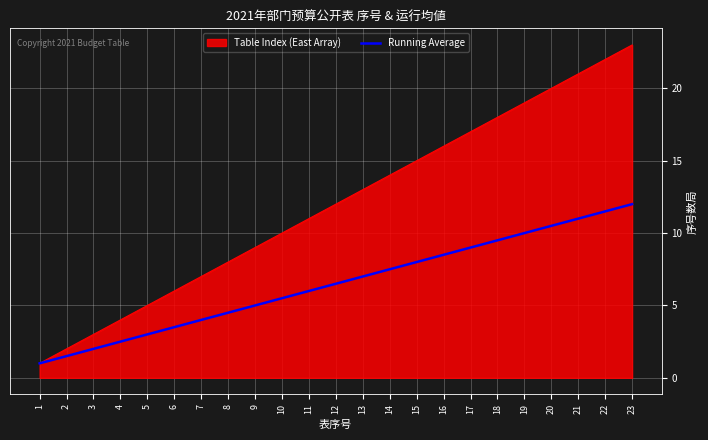

What is the spread (max minus min) of values at 8?

3.5